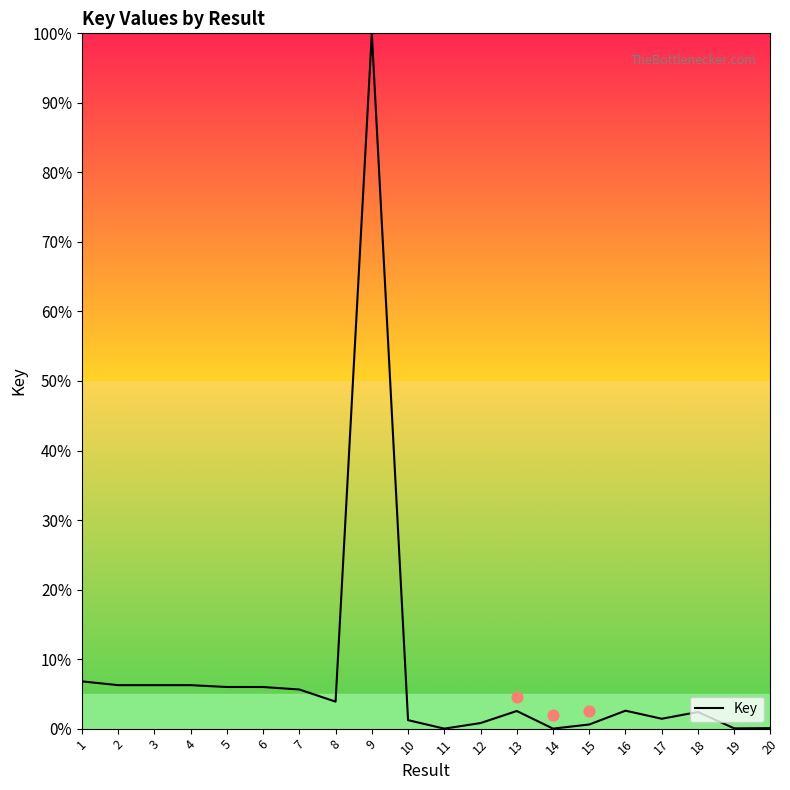

Between 18 and 20, which is larger?

18